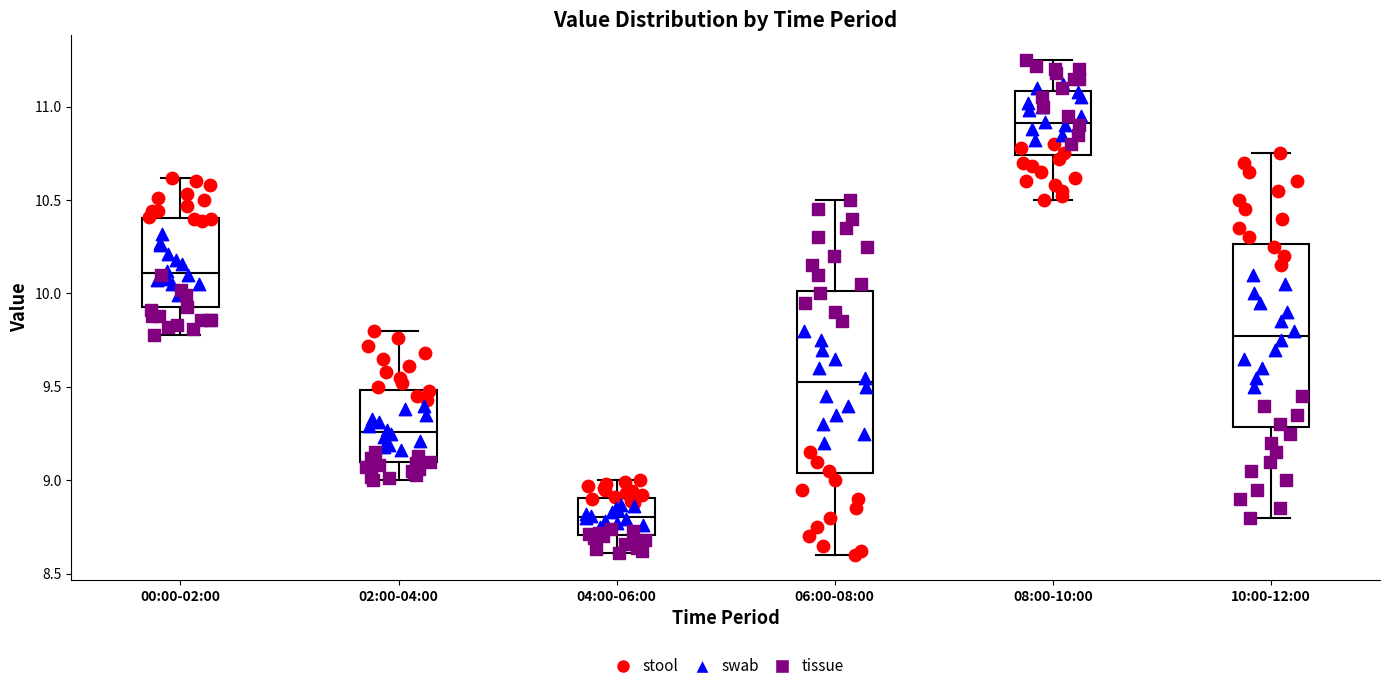

Reading left to right, read every box against the y-axis: the position of its median line, the range the box covers, and the ends of its whiskers. The values are not printed on the chart, so give them approximately, as read against the axis.

00:00-02:00: median 10.10, box 9.95 to 10.40, whiskers 9.80 to 10.60
02:00-04:00: median 9.25, box 9.10 to 9.50, whiskers 9.00 to 9.80
04:00-06:00: median 8.80, box 8.70 to 8.90, whiskers 8.60 to 9.00
06:00-08:00: median 9.55, box 9.05 to 10.00, whiskers 8.60 to 10.50
08:00-10:00: median 10.90, box 10.75 to 11.10, whiskers 10.50 to 11.25
10:00-12:00: median 9.80, box 9.30 to 10.25, whiskers 8.80 to 10.75